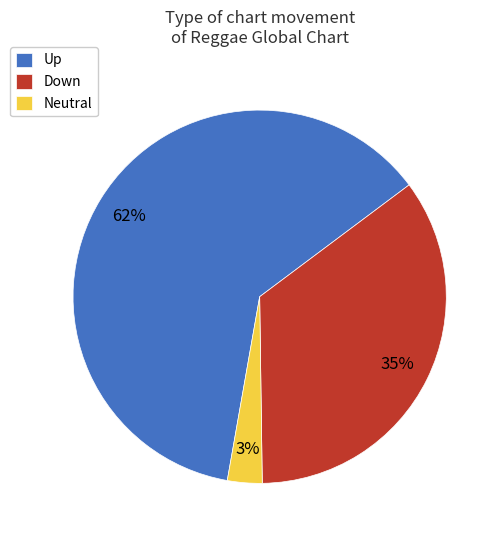

What is the ratio of the value at Down to the value at Up?

0.6